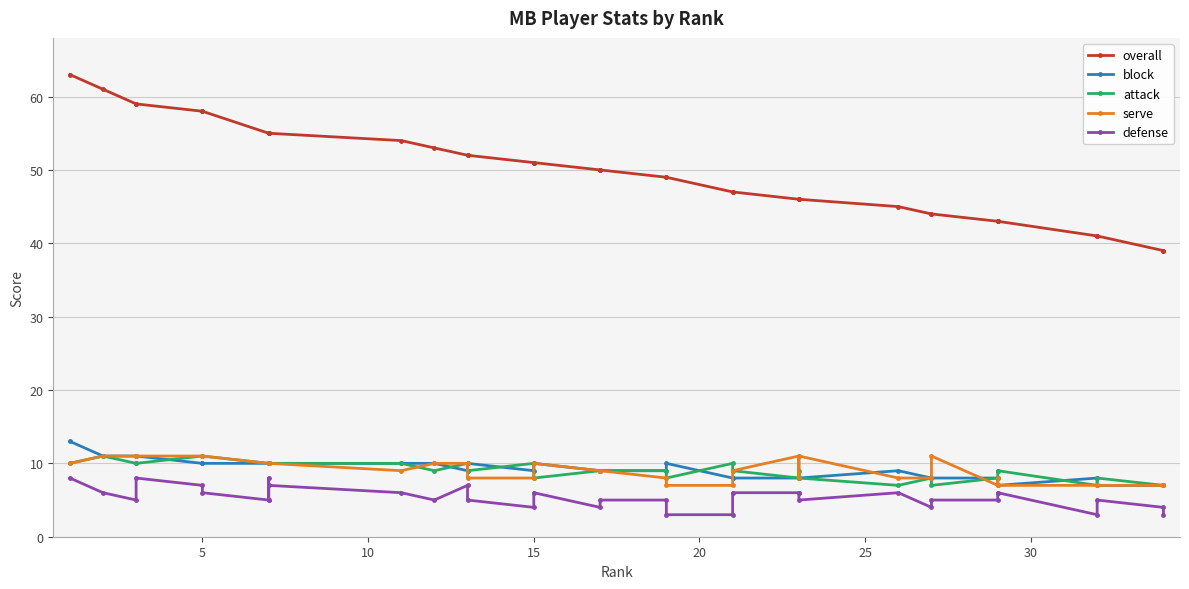

In block, how many points are lower than both neighbors (excluding endpoints)?

2